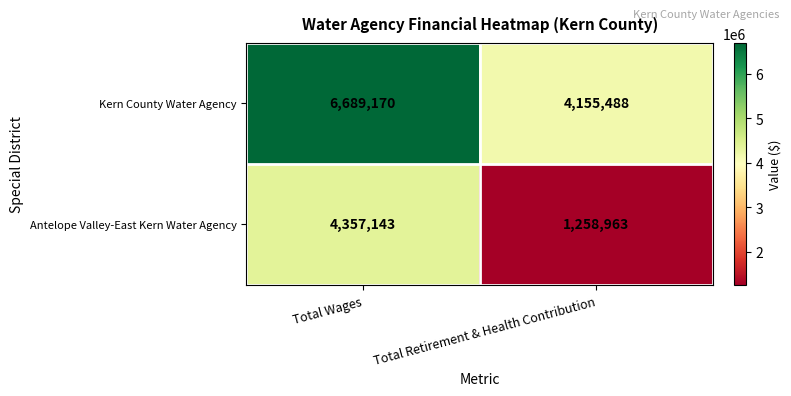

How many values in the Antelope Valley-East Kern Water Agency series are below 4357143?

1